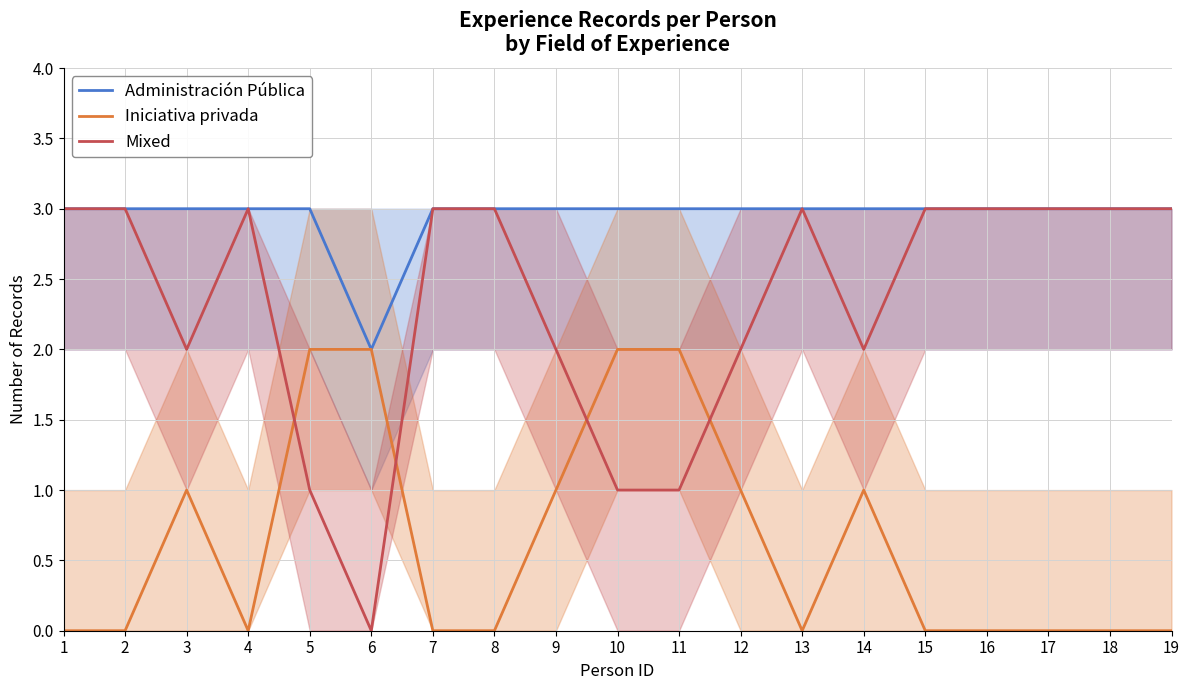

How many data points does each series have?

19